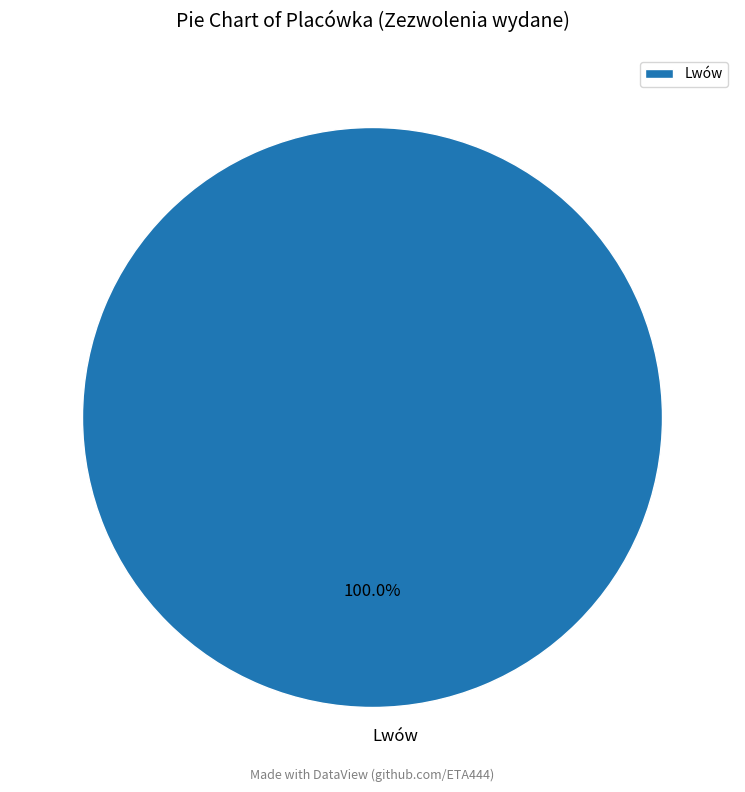

Rank the categories by value from highest to lowest.

Lwów